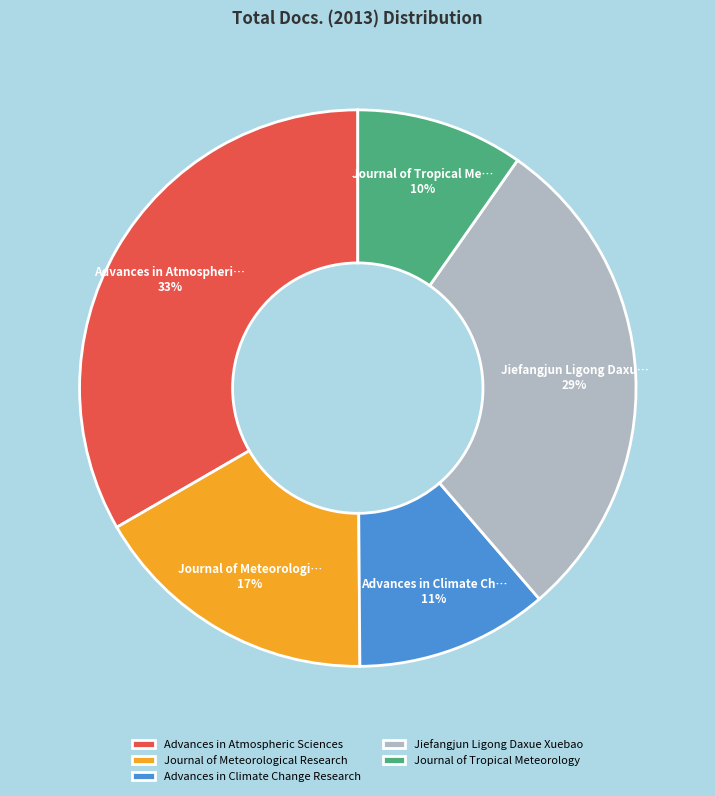

What is the largest slice in the pie chart?

Advances in Atmospheric Sciences